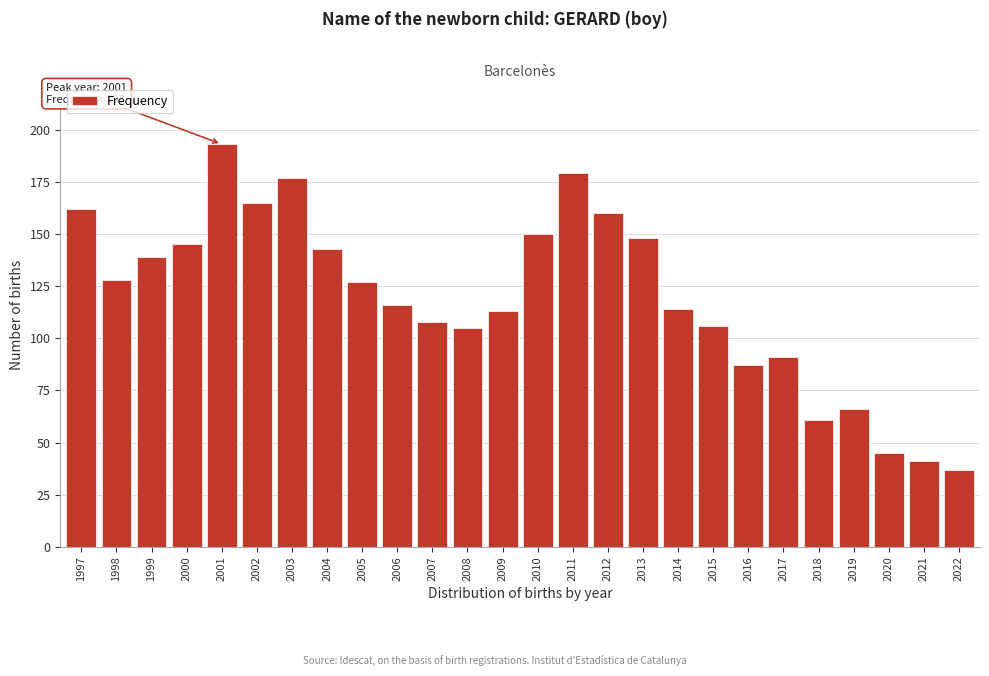

Reading left to right, extract all data points from this chart.

162	128	139	145	193	165	177	143	127	116	108	105	113	150	179	160	148	114	106	87	91	61	66	45	41	37